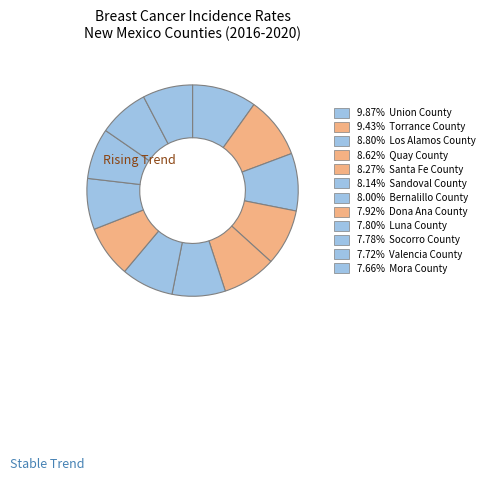

Does any single category account for the majority?

No